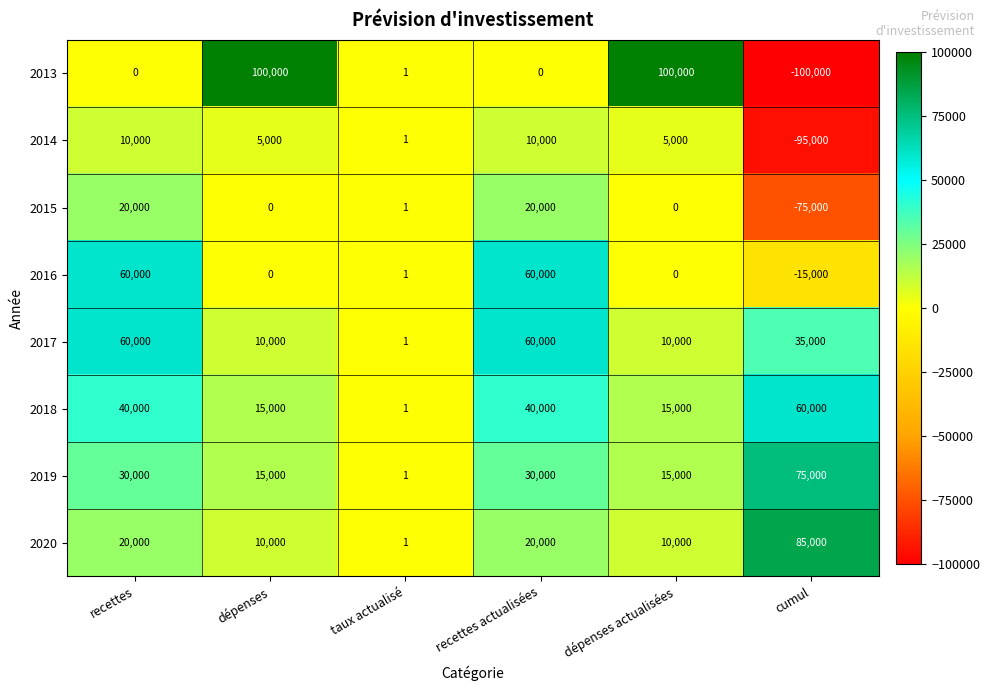

The 2019 series shows 75000 at cumul. True or false?

True